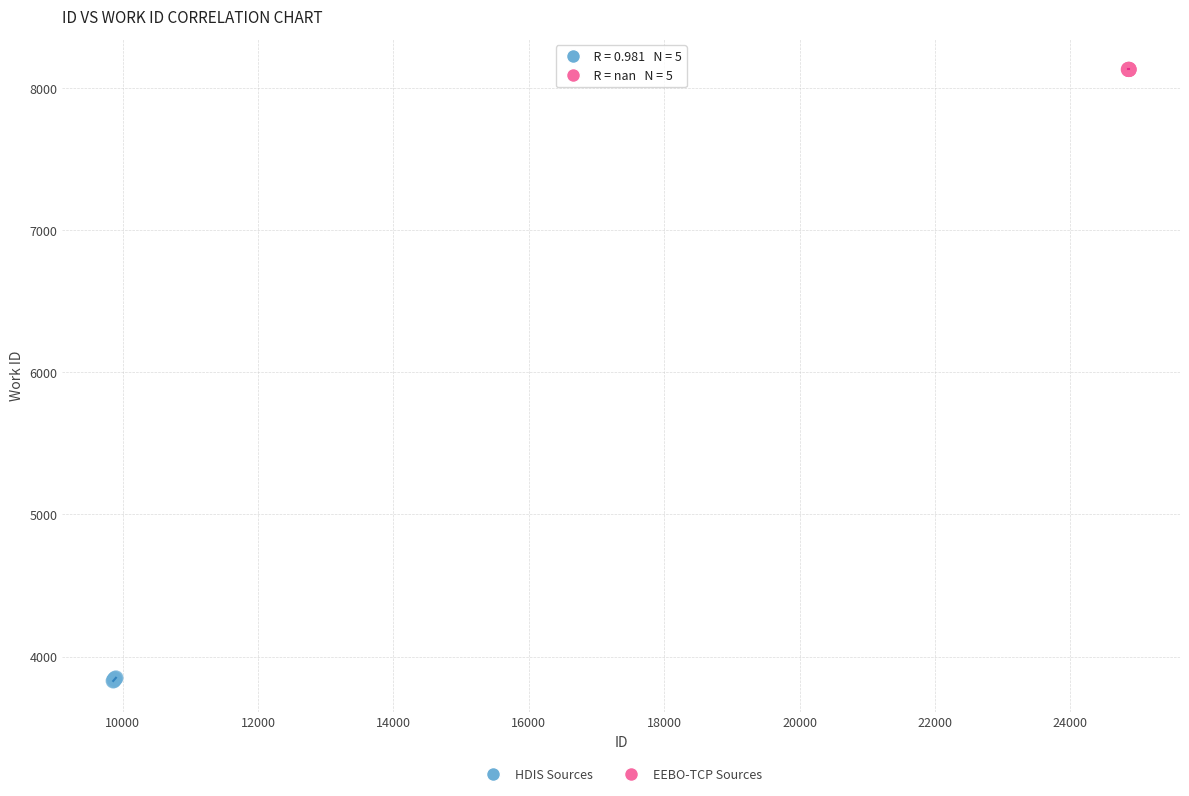

Which series reaches the minimum Y coordinate?

HDIS Sources